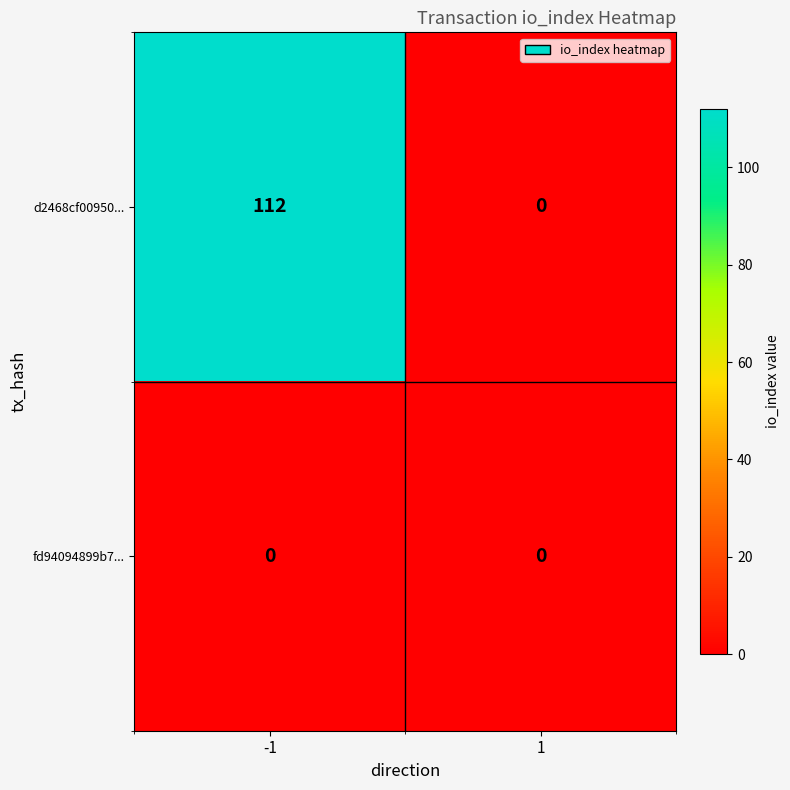

Which series has the largest total across all categories?

d2468cf00950...